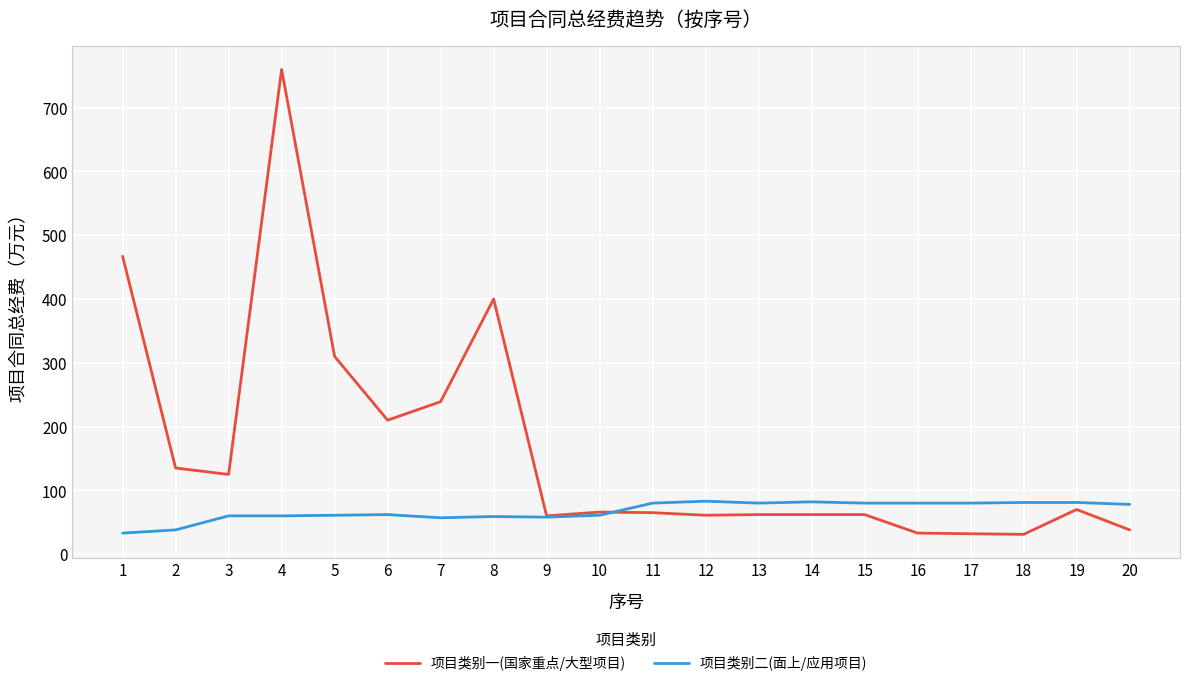

What is the difference between the maximum and minimum values in the 项目类别一(国家重点/大型项目) series?

729